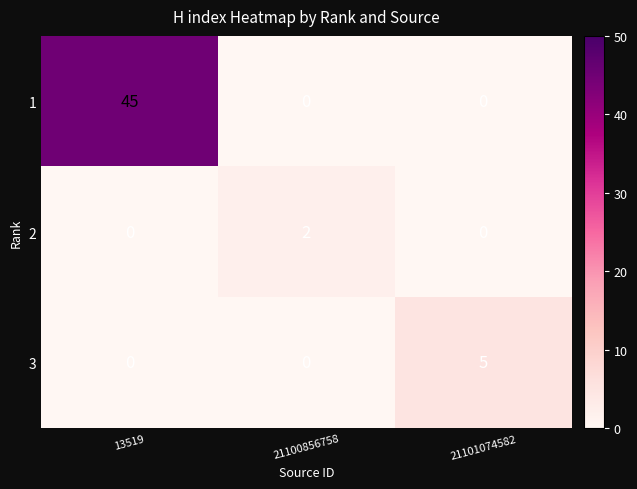

How many data points in 1 are above 0?

1